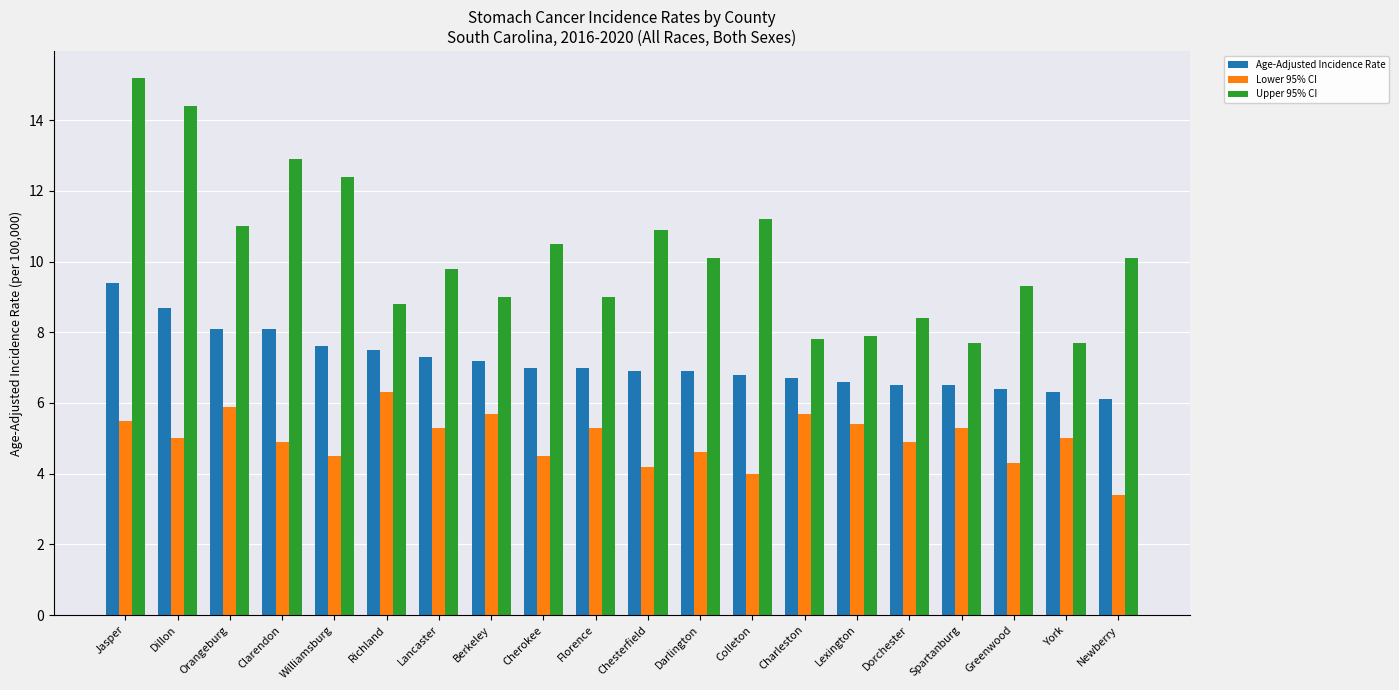

List the series in order of their overall mean, highest first.

Upper 95% CI, Age-Adjusted Incidence Rate, Lower 95% CI